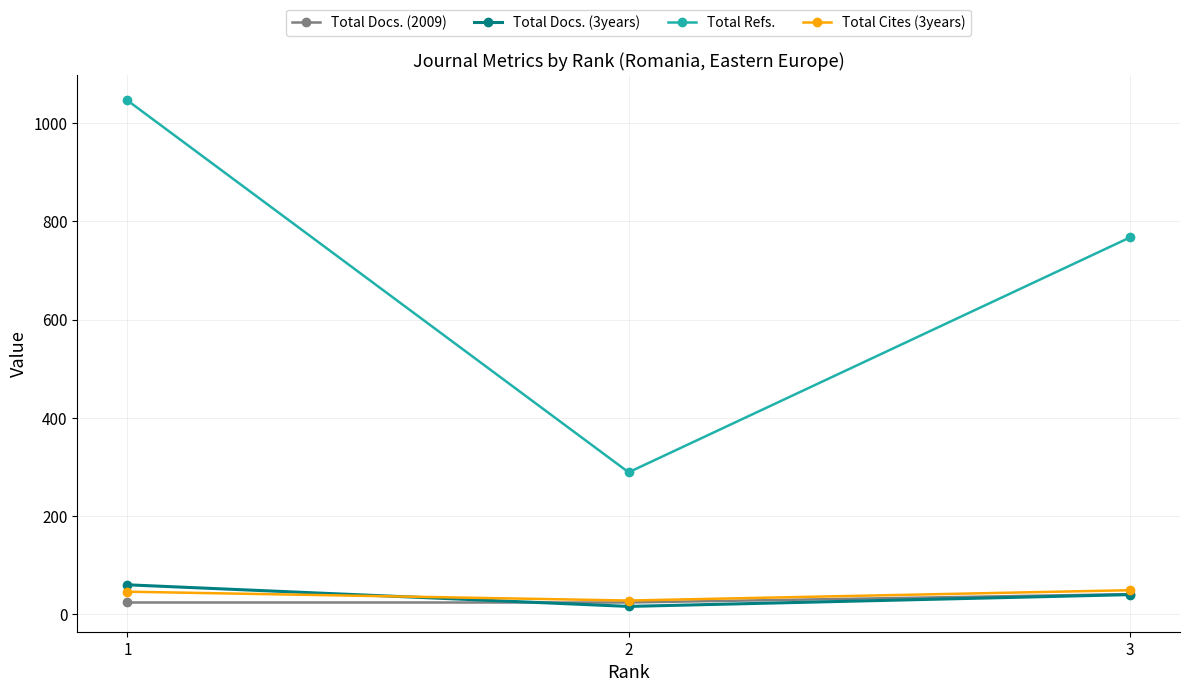

What is the sum of all Total Docs. (3years) values?

116